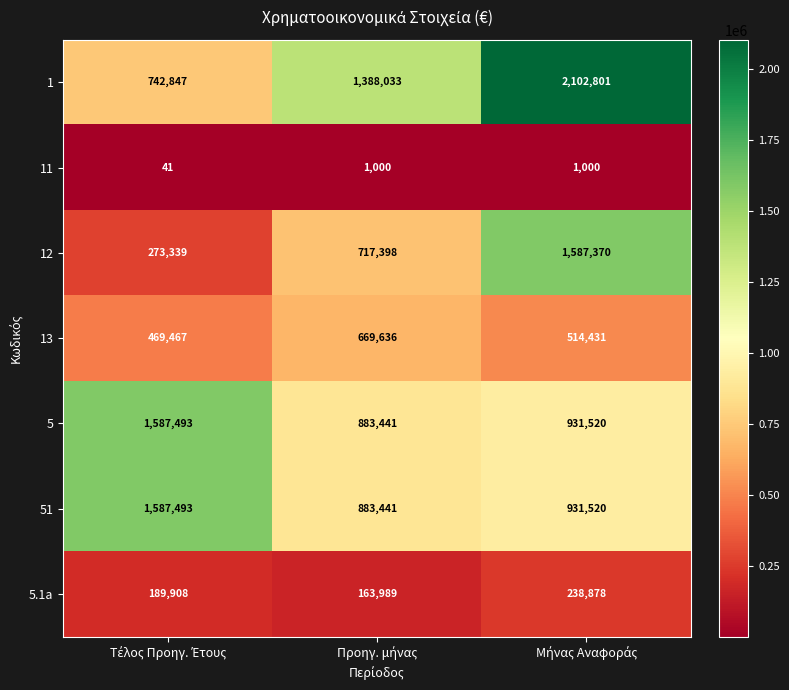

What is the lowest value of the 5.1a series?

163989